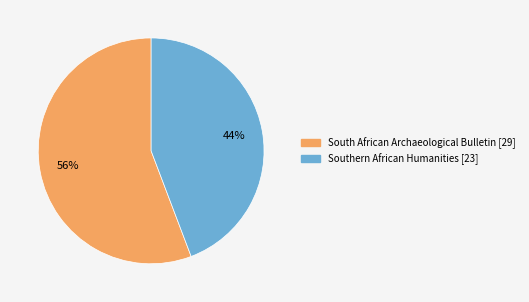

What is the largest slice in the pie chart?

South African Archaeological Bulletin